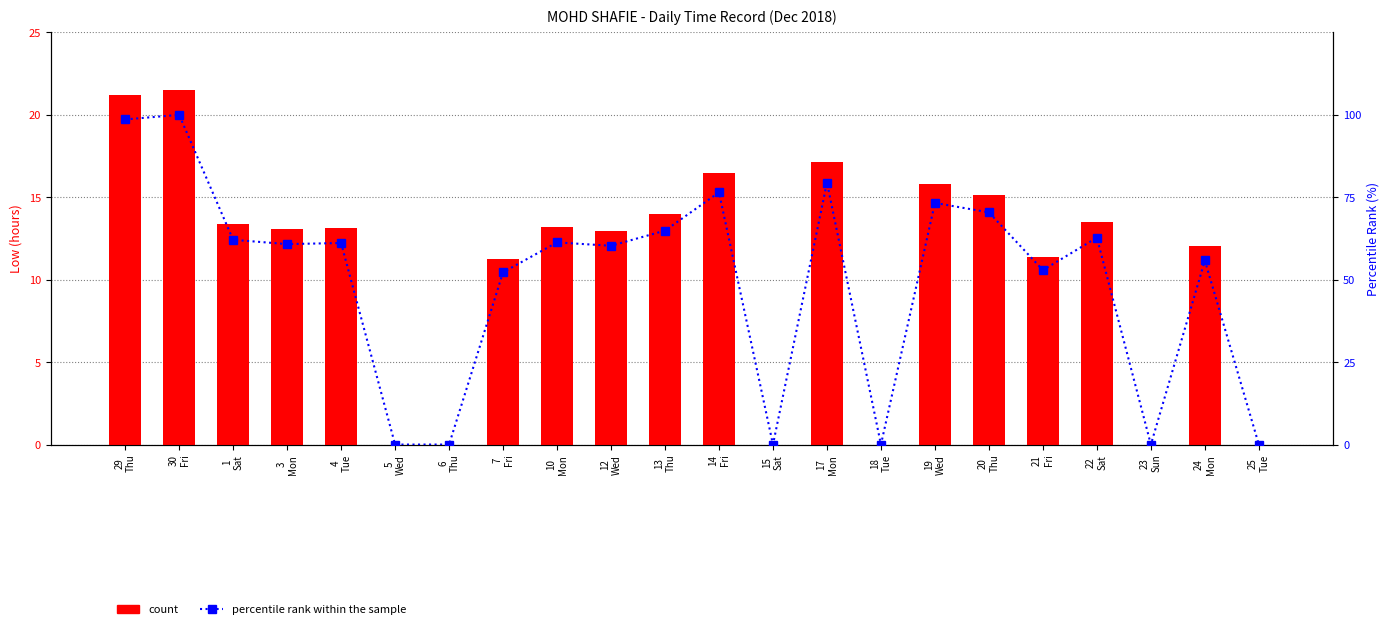

Rank the series at 3
Mon from highest to lowest value.

percentile rank within the sample, count